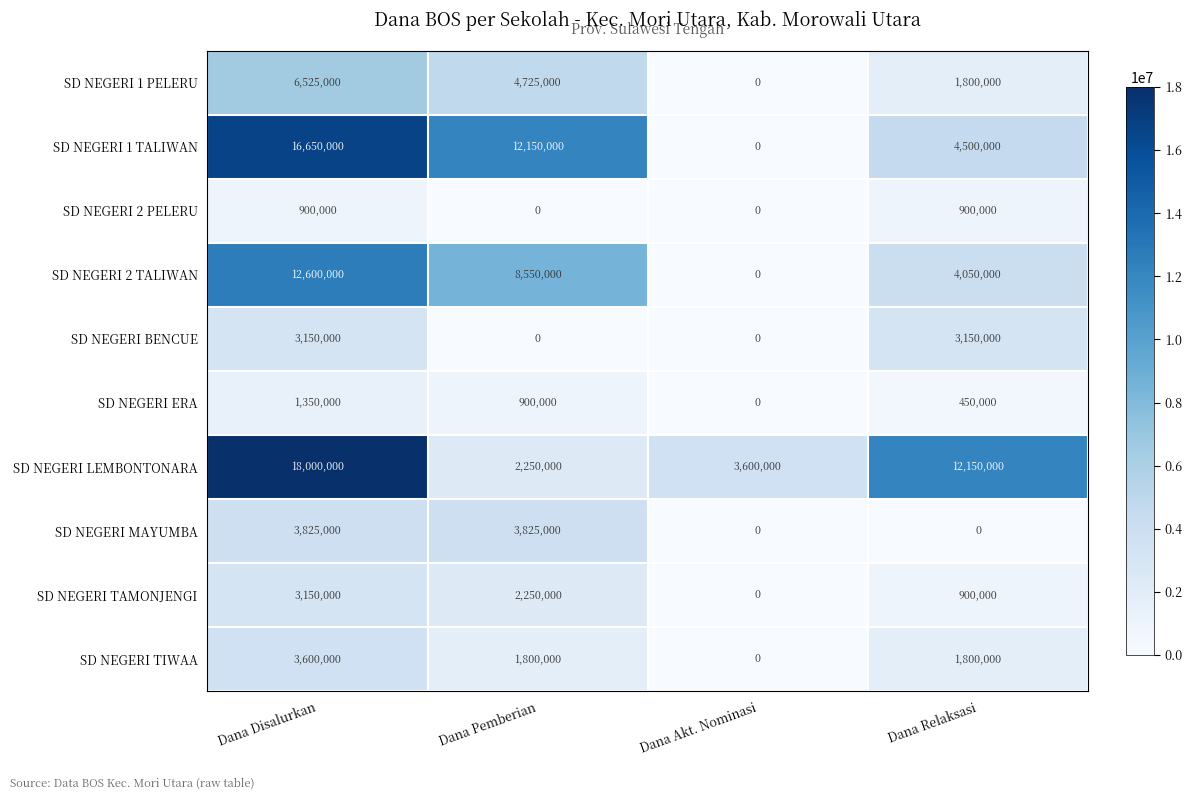

Between Dana Disalurkan and Dana Relaksasi, which series saw the biggest shift?

SD NEGERI 1 TALIWAN